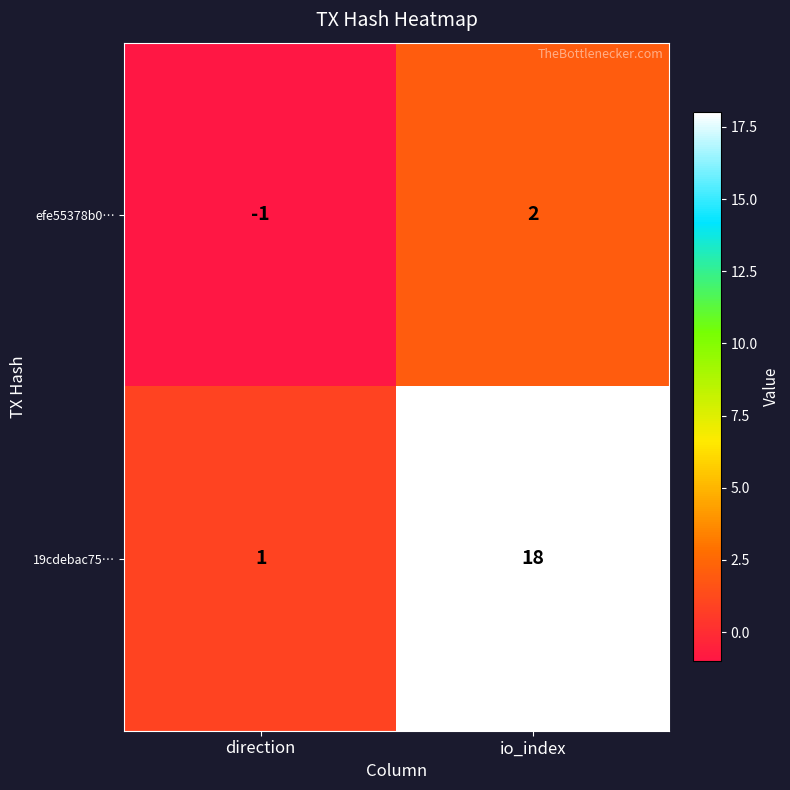

Reading right to left, extract all data points from this chart.

efe55378b0…: io_index=2	direction=-1
19cdebac75…: io_index=18	direction=1